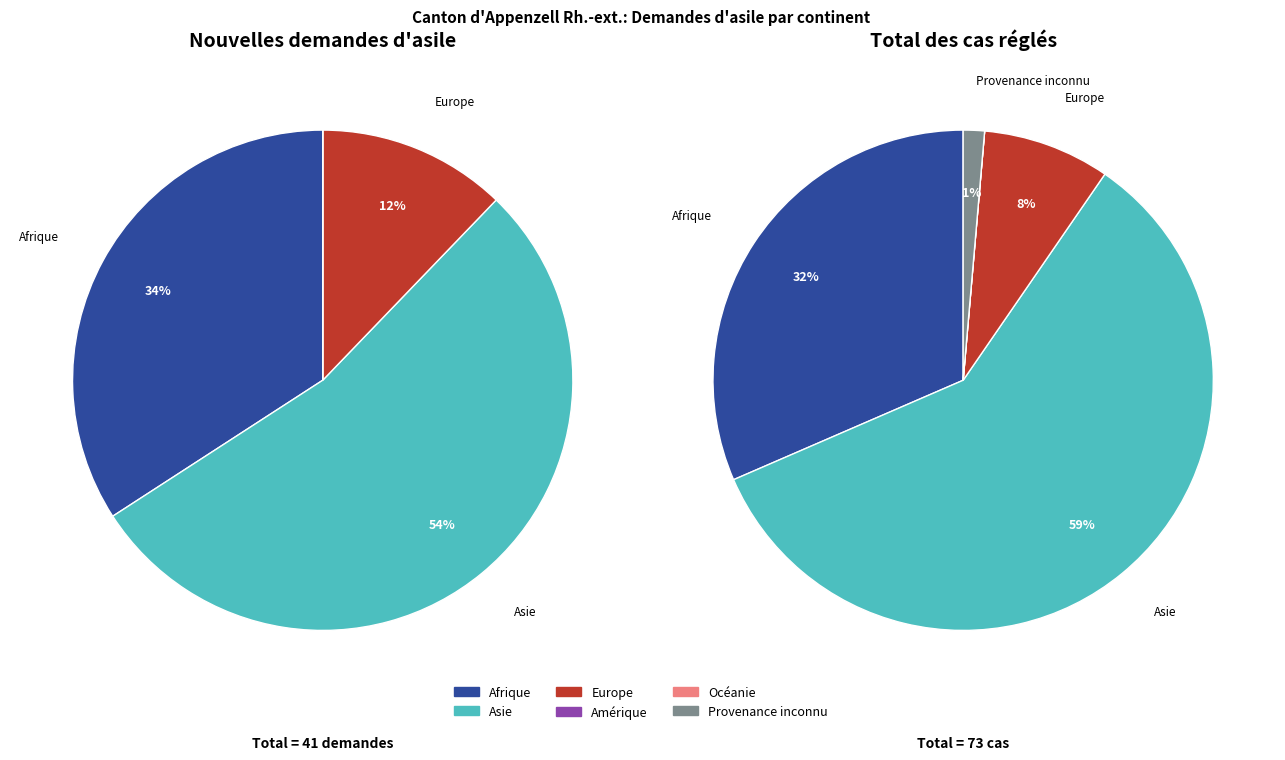

How many segments does this pie chart have?

6